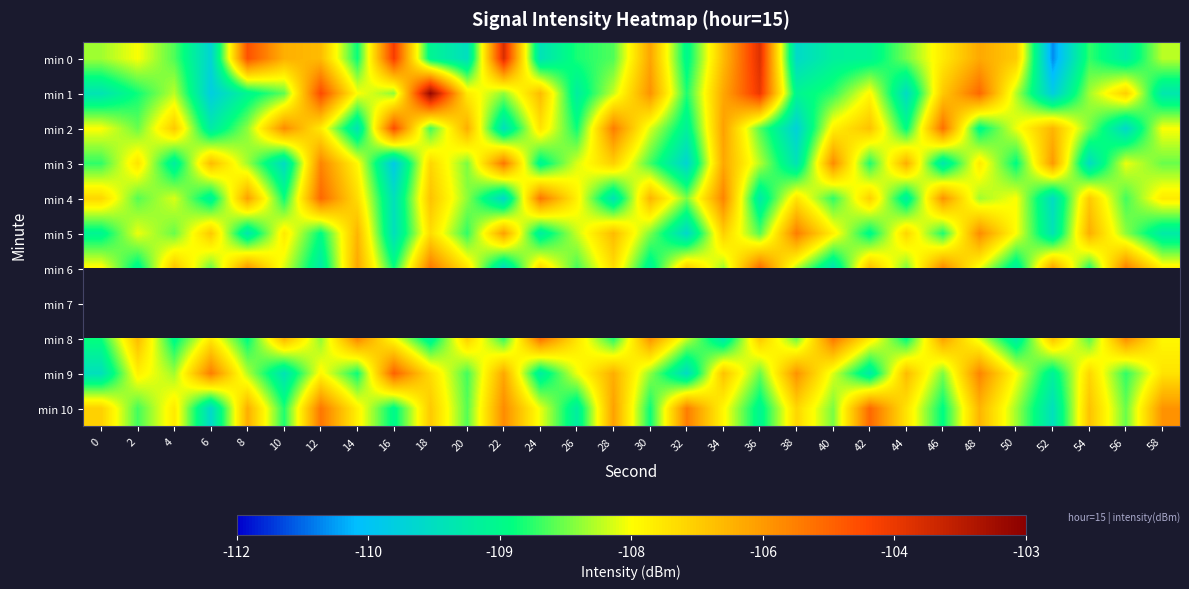

Is it true that min 1 equals -107.5 at 14?

True